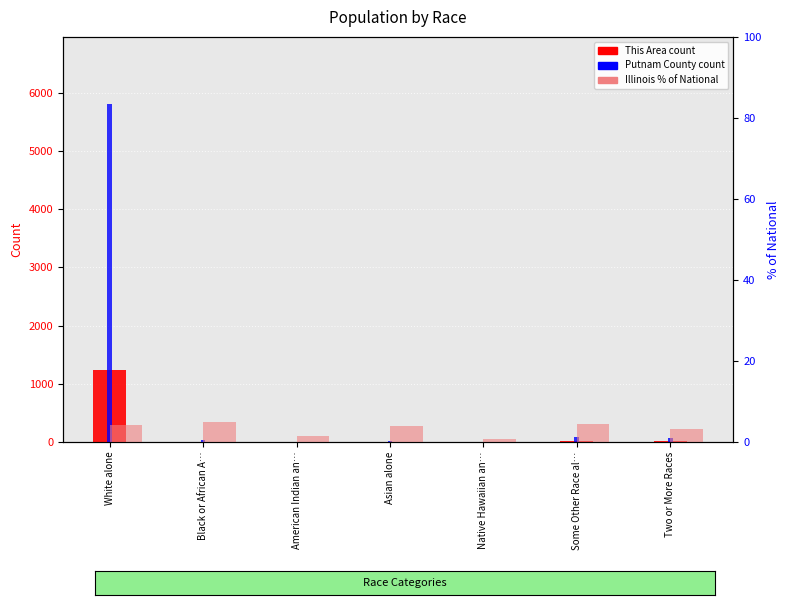

How many categories are shown in the chart?

7